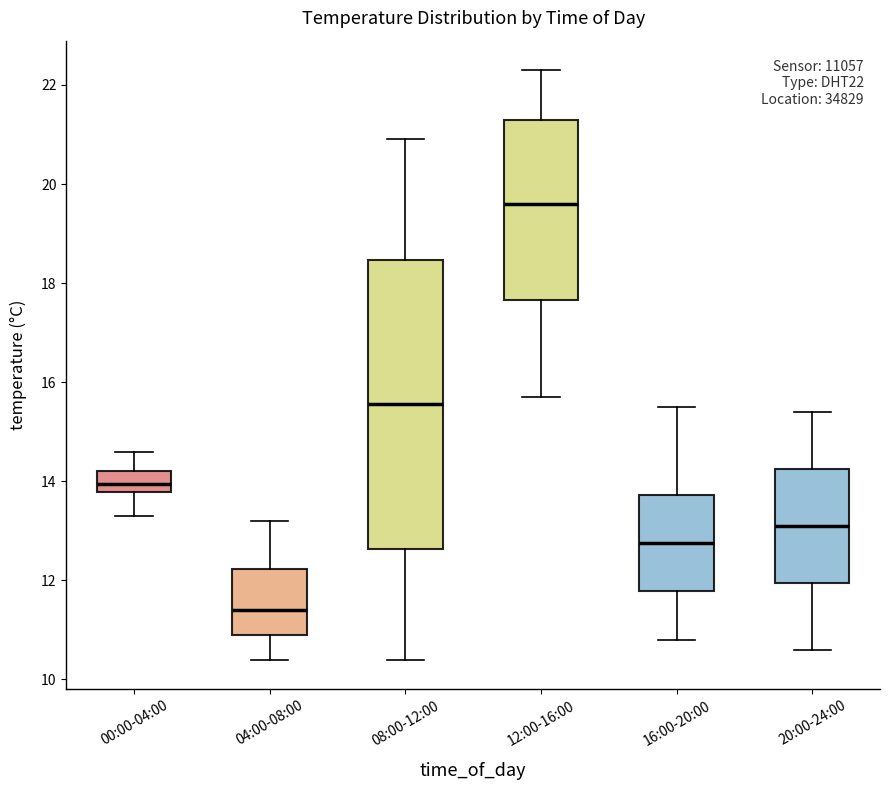

Reading left to right, read every box against the y-axis: the position of its median line, the range the box covers, and the ends of its whiskers. The values are not printed on the chart, so give them approximately, as read against the axis.

00:00-04:00: median 14.0, box 13.8 to 14.2, whiskers 13.4 to 14.6
04:00-08:00: median 11.4, box 11.0 to 12.2, whiskers 10.4 to 13.2
08:00-12:00: median 15.6, box 12.6 to 18.4, whiskers 10.4 to 21.0
12:00-16:00: median 19.6, box 17.6 to 21.4, whiskers 15.8 to 22.4
16:00-20:00: median 12.8, box 11.8 to 13.8, whiskers 10.8 to 15.6
20:00-24:00: median 13.2, box 12.0 to 14.2, whiskers 10.6 to 15.4